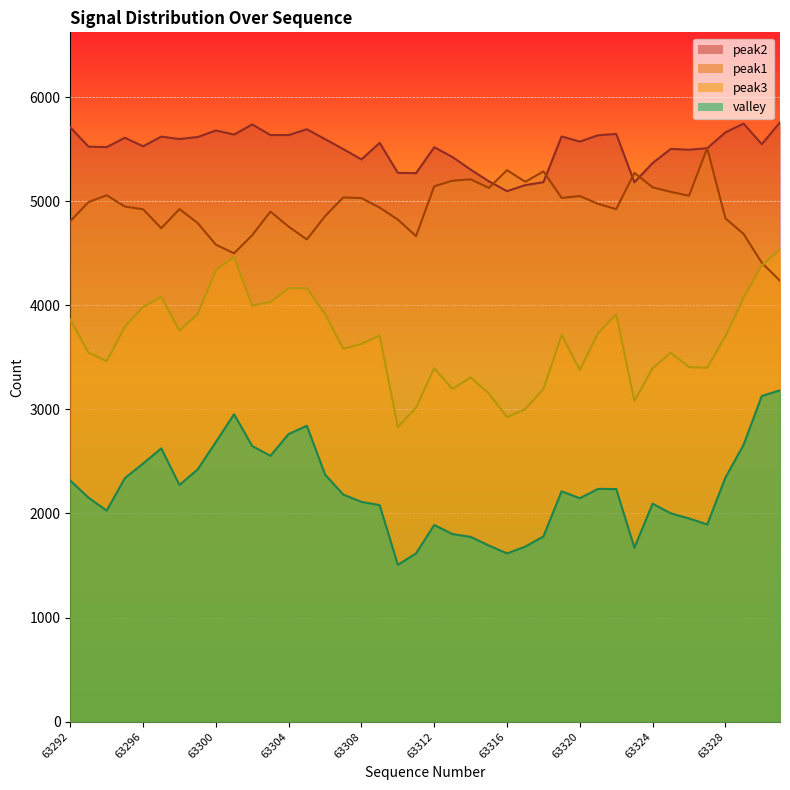

Where is the first local minimum for peak2?

63294